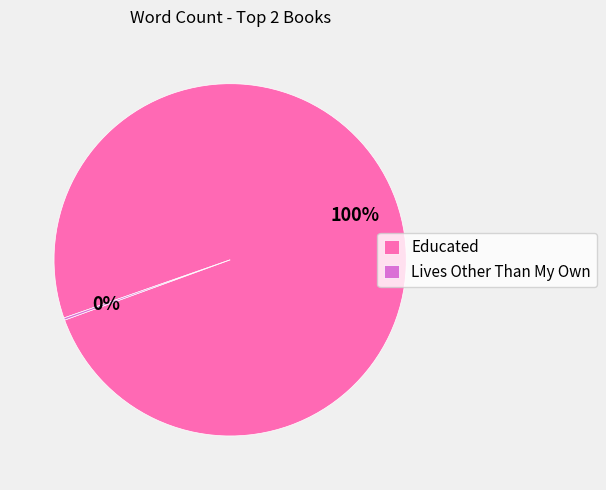

Which slice is the largest?

Educated